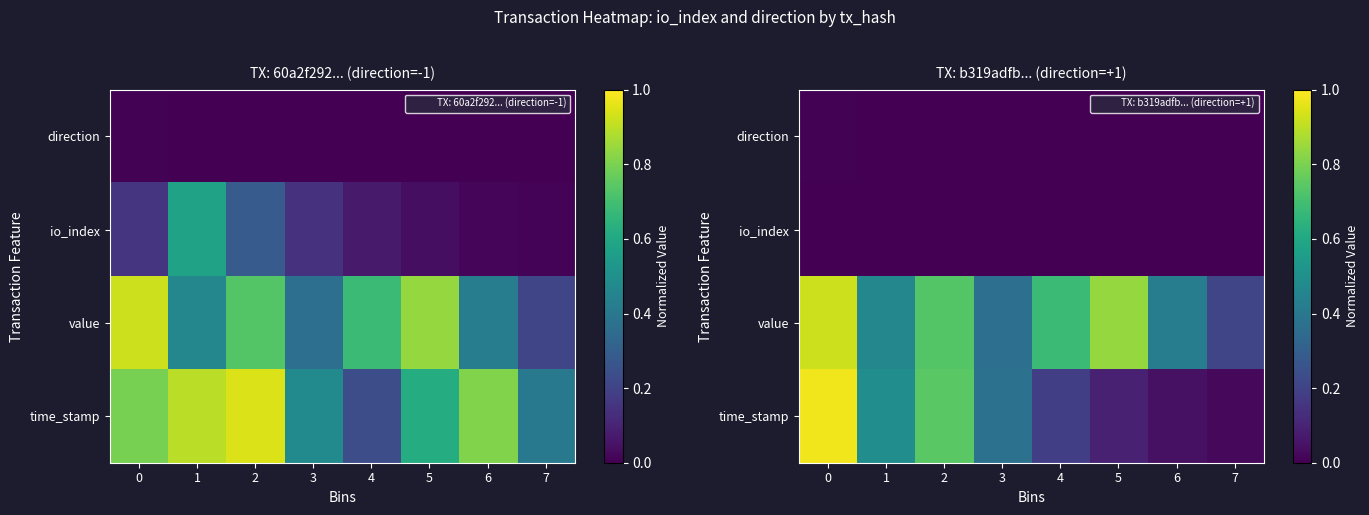

List the series in order of their peak value, highest first.

time_stamp, value, direction, io_index